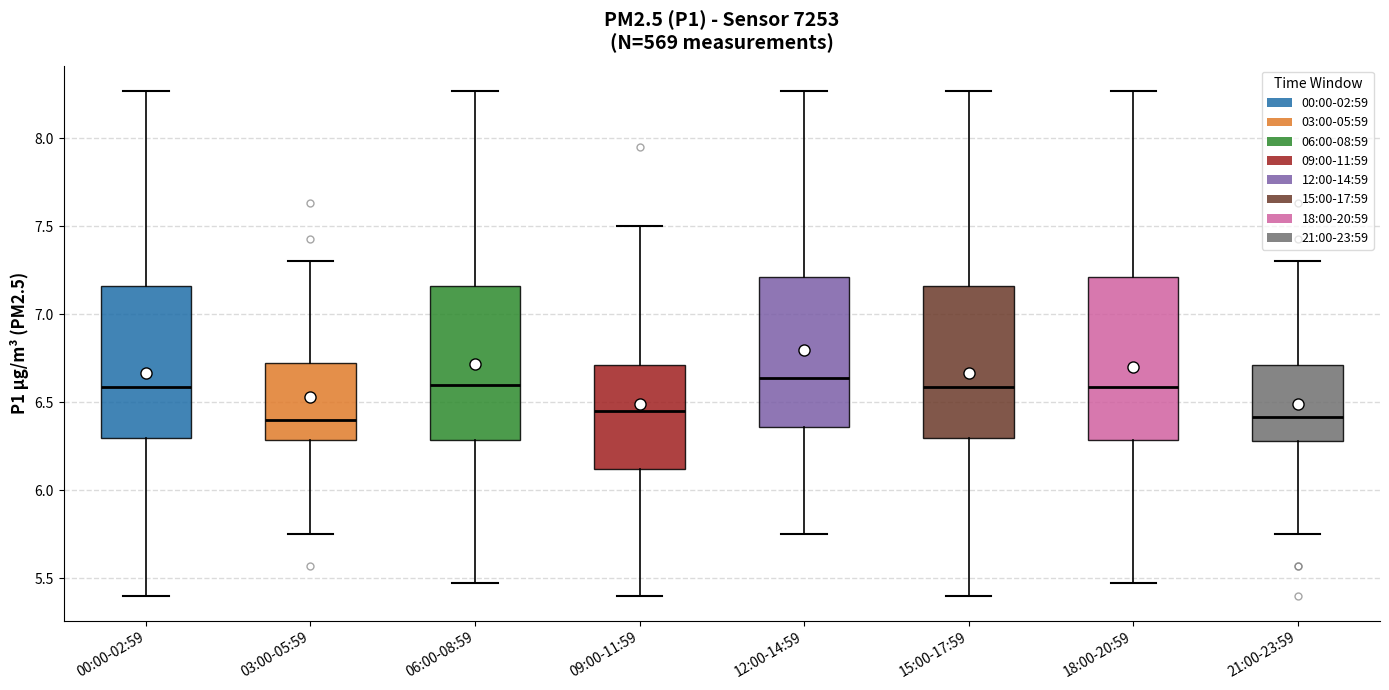

Where does the median line of the box for 09:00-11:59 sit on the y-axis? The values are not printed on the chart, so give them approximately, as read against the axis.

6.45